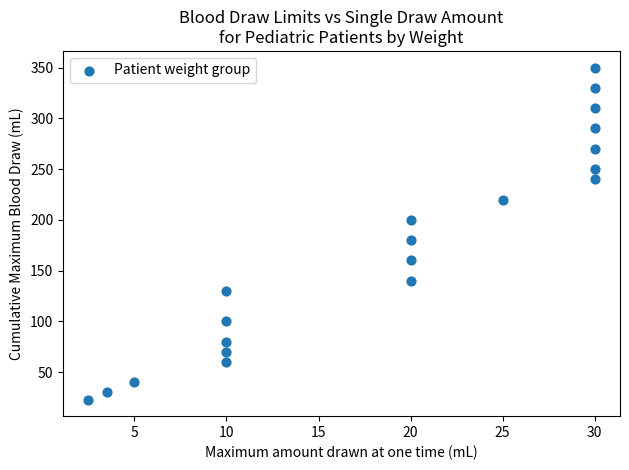

What Y value in the scatter plot is closest to 186?

180